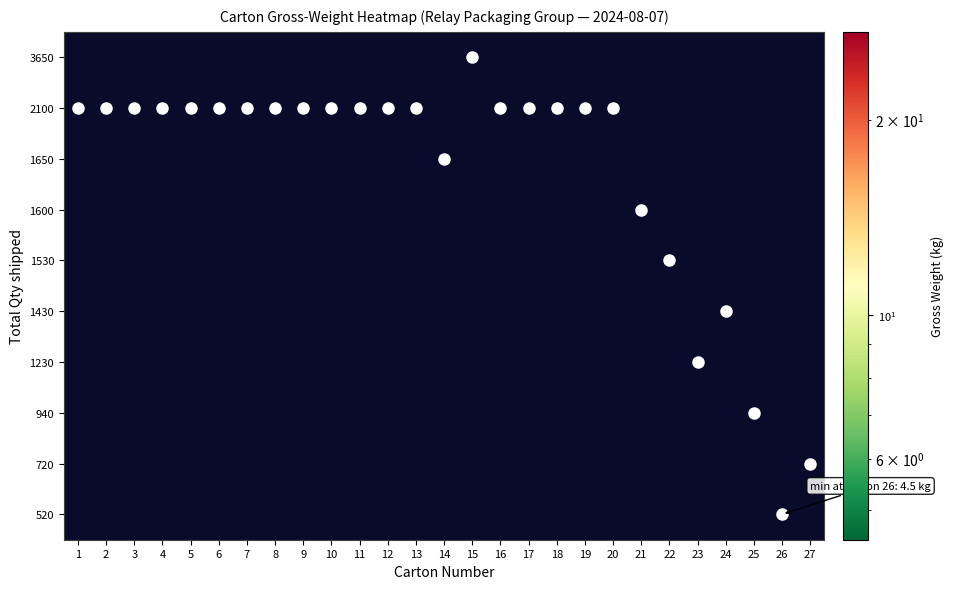

How many data points in 1650 are above 18?

1